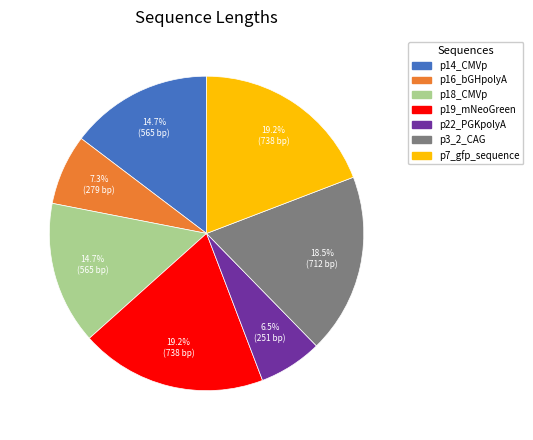

What is the ratio of the value at p19_mNeoGreen to the value at p18_CMVp?

1.3